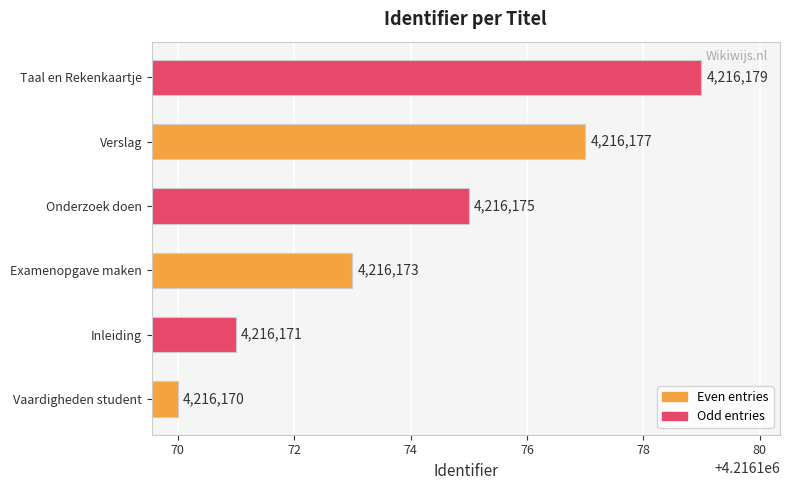

Which category has the lowest value across all series?

Vaardigheden student